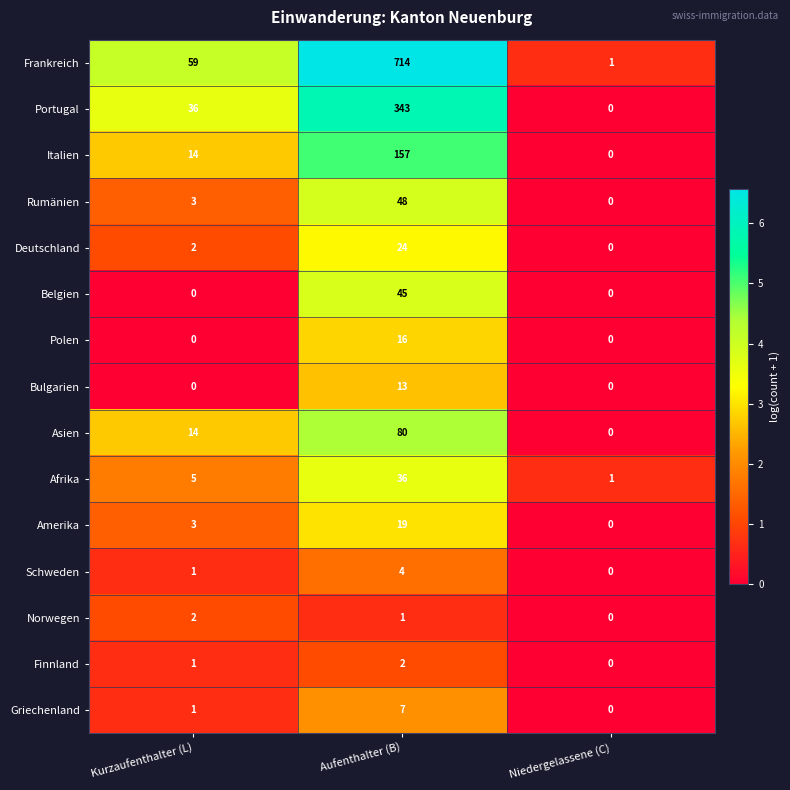

At which label does Deutschland reach its minimum?

Niedergelassene (C)